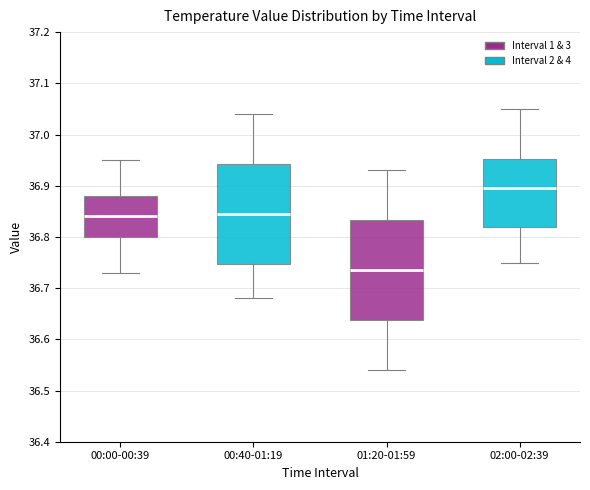

Reading left to right, read every box against the y-axis: the position of its median line, the range the box covers, and the ends of its whiskers. The values are not printed on the chart, so give them approximately, as read against the axis.

00:00-00:39: median 36.84, box 36.80 to 36.88, whiskers 36.73 to 36.95
00:40-01:19: median 36.85, box 36.75 to 36.94, whiskers 36.68 to 37.04
01:20-01:59: median 36.74, box 36.64 to 36.83, whiskers 36.54 to 36.93
02:00-02:39: median 36.90, box 36.82 to 36.95, whiskers 36.75 to 37.05